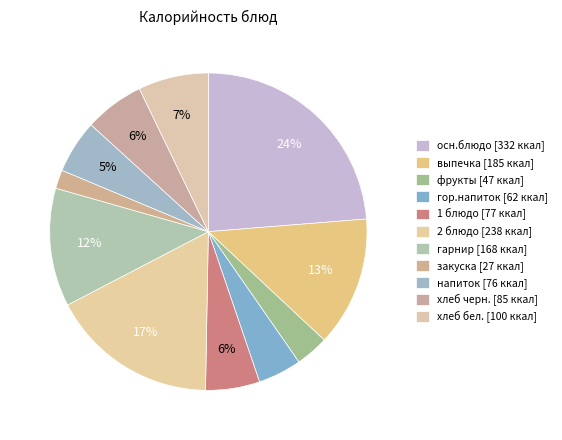

How many segments does this pie chart have?

11